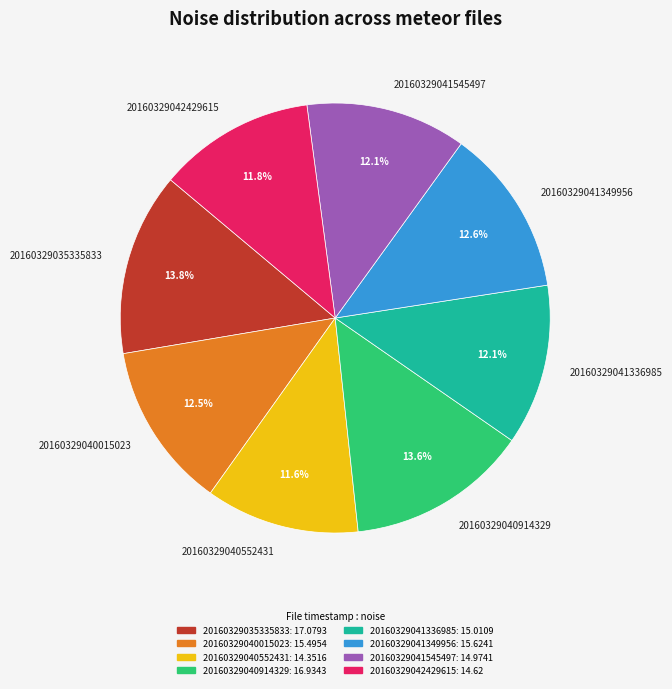

How much of the chart is everything except 20160329042429615?

88.2%